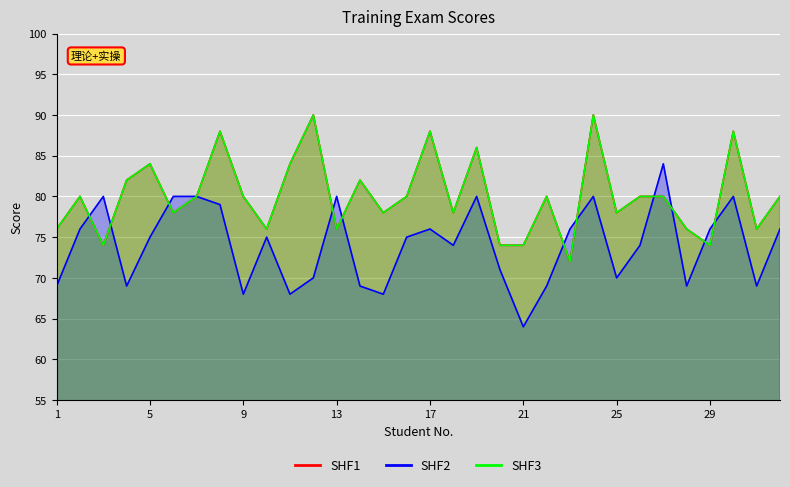

At which category does the chart reach its peak across all series?

12